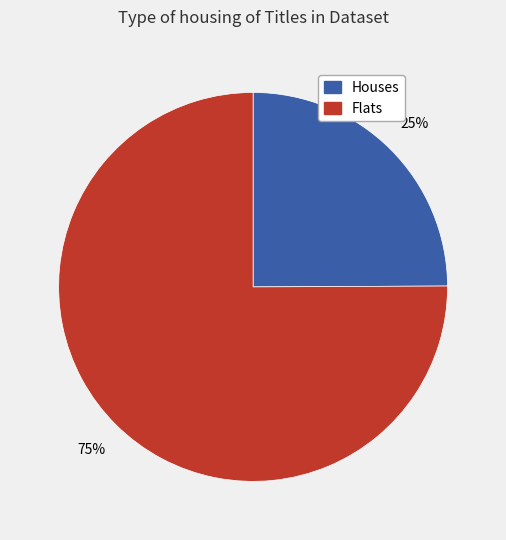

To the nearest percent, what is the difference between the largest and smallest slice percentages?

50%